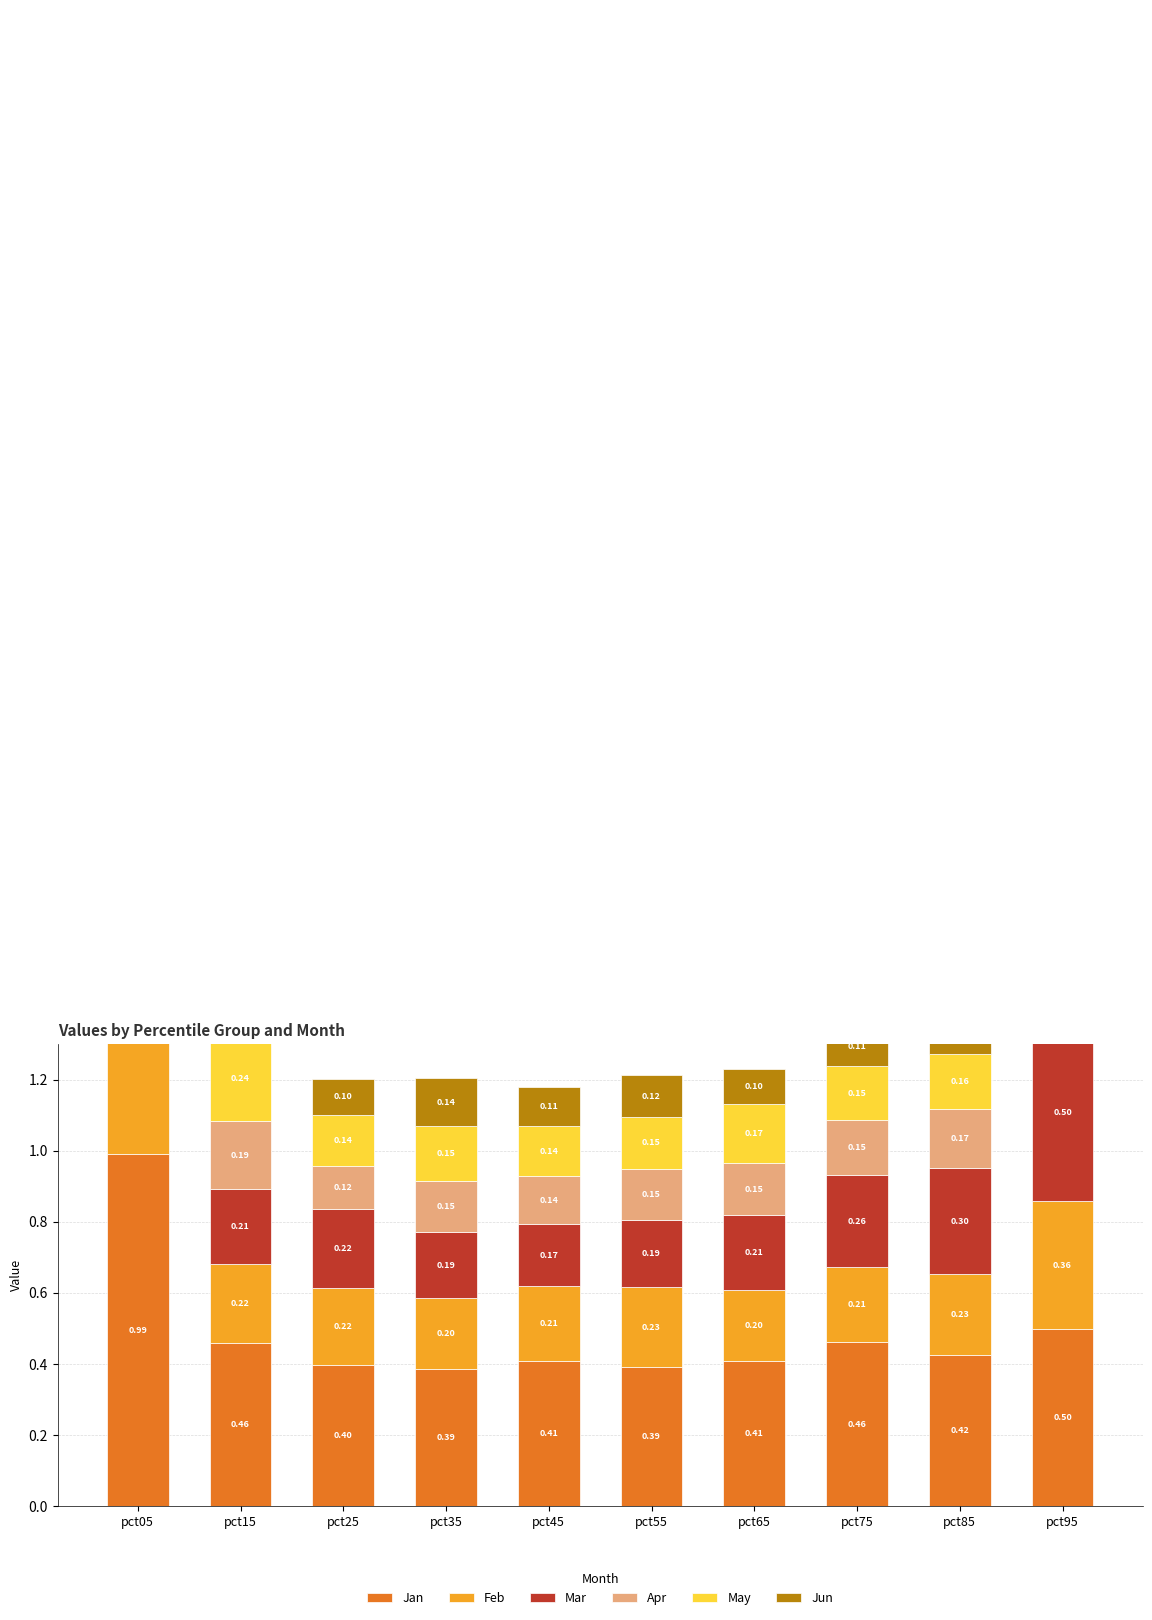

What is the sum of all May values?

2.3